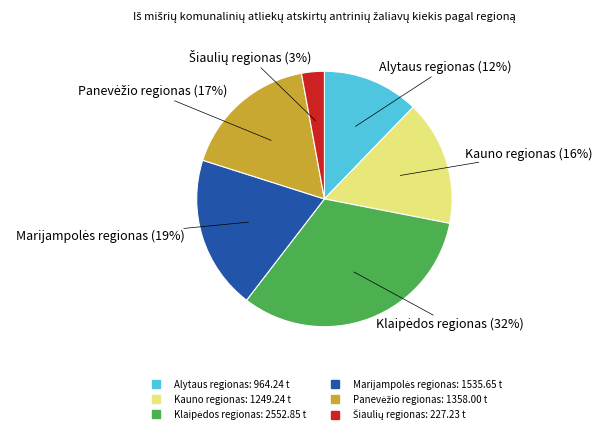

The Alytaus regionas slice represents 27% of the pie. True or false?

False